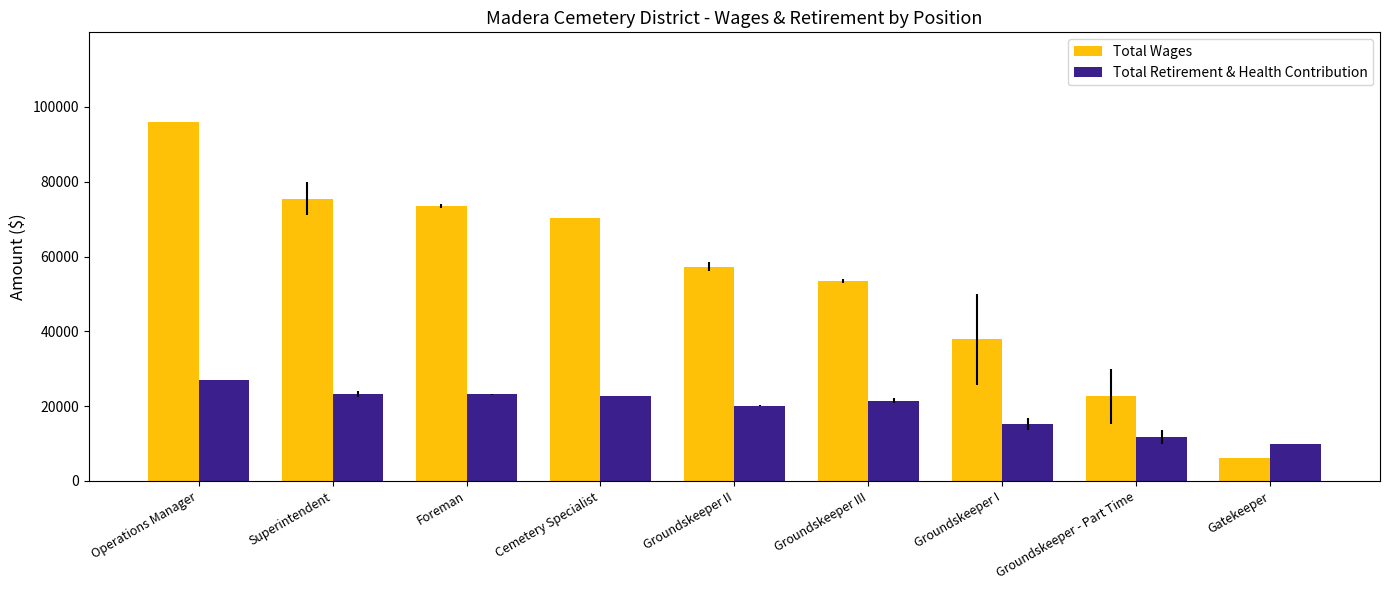

How many values in the Total Retirement & Health Contribution series are below 21482?

4